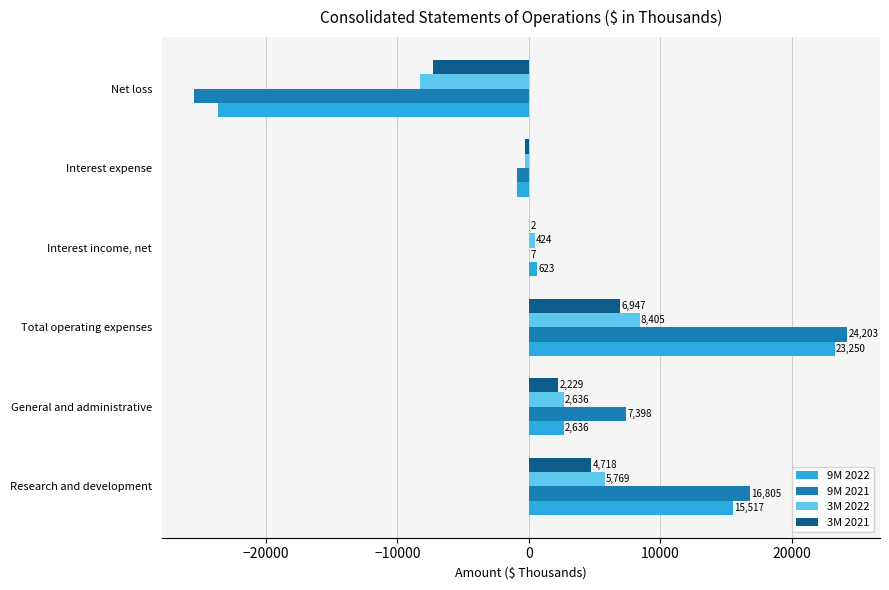

The 9M 2022 series shows 6392 at Research and development. True or false?

False